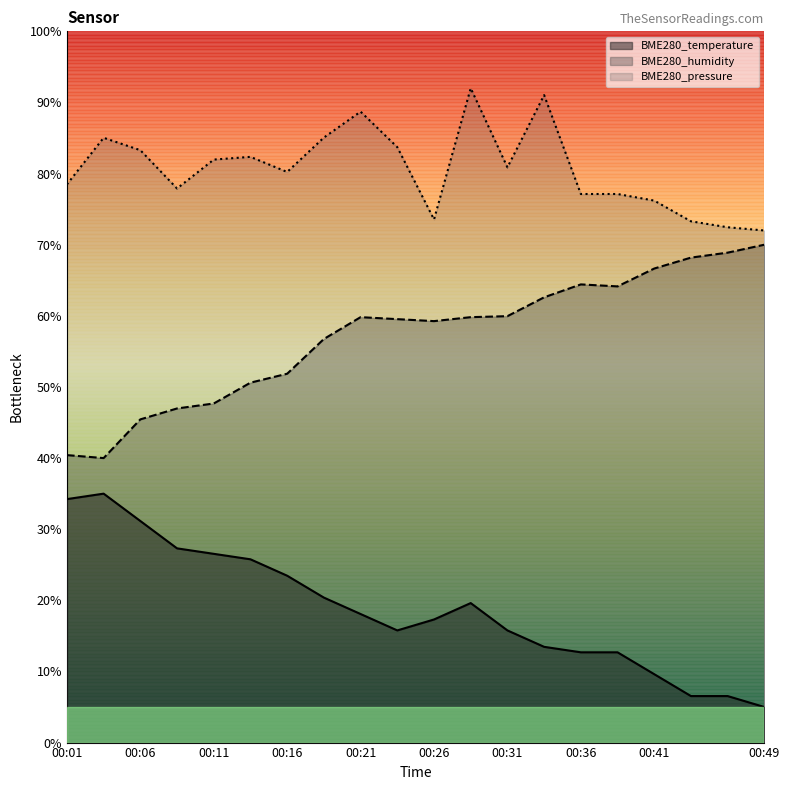

True or false: BME280_pressure_norm and BME280_temperature cross at least once.

False